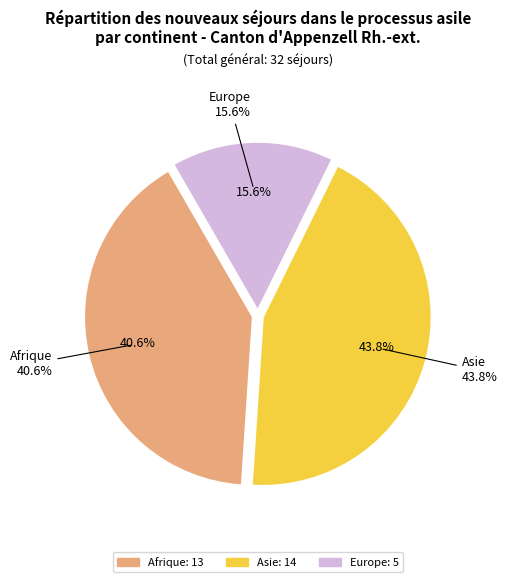

True or false: Asie accounts for 44% of the total.

True